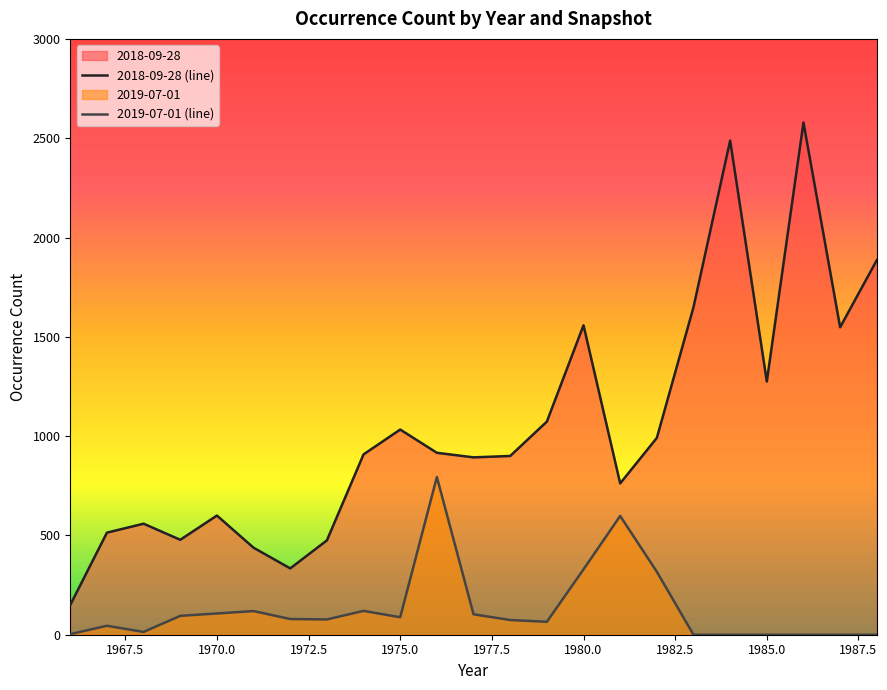

Is it true that 2018-09-28 (line) equals 1662 at 1975.0?

False